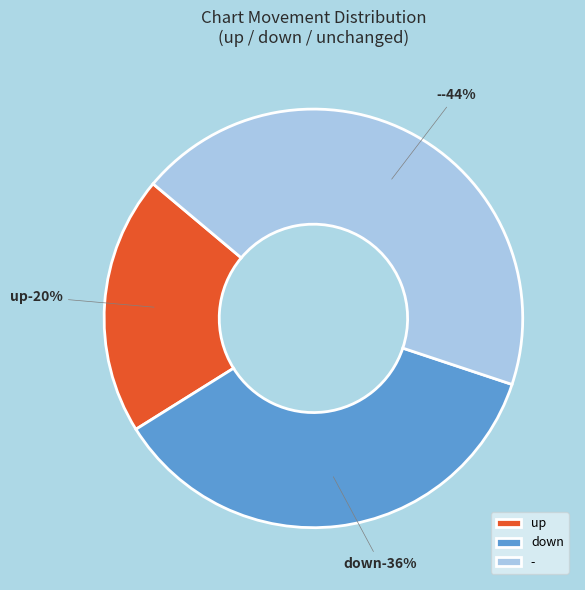

Does up account for over 50% of the chart?

No